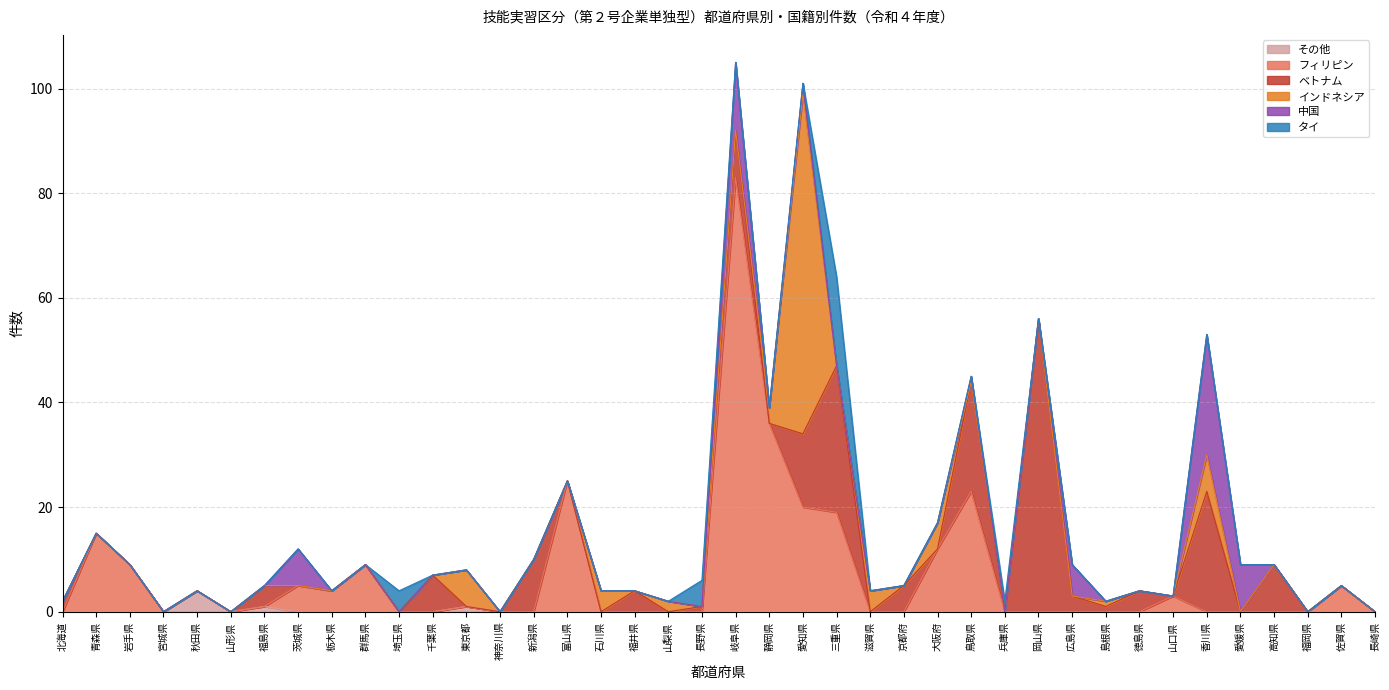

What is the label of the 1st point from the right?

長崎県